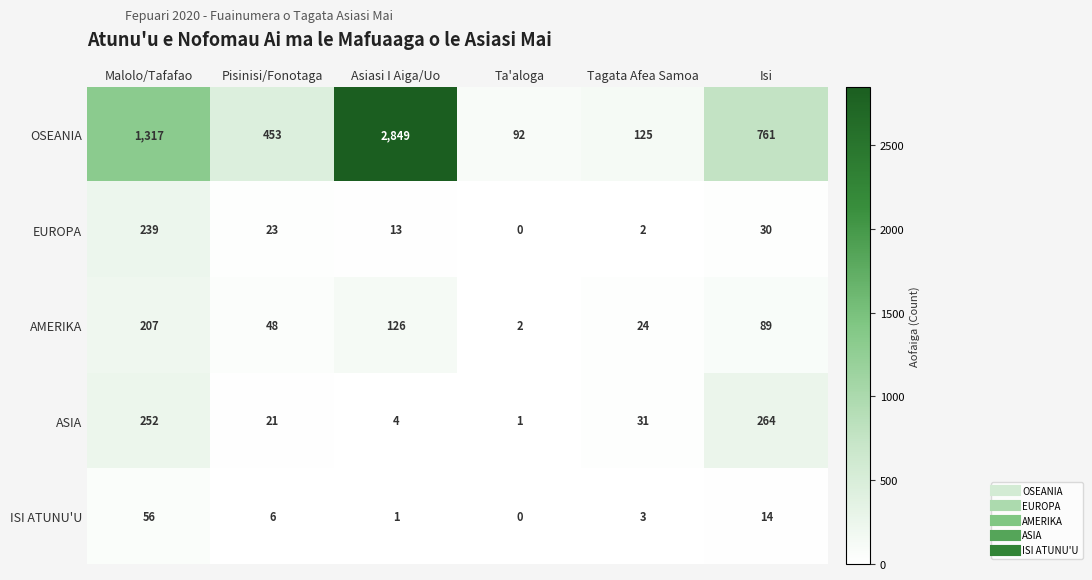

Reading left to right, what are all the values shown in this chart?

OSEANIA: 1317	453	2849	92	125	761
EUROPA: 239	23	13	0	2	30
AMERIKA: 207	48	126	2	24	89
ASIA: 252	21	4	1	31	264
ISI ATUNU'U: 56	6	1	0	3	14